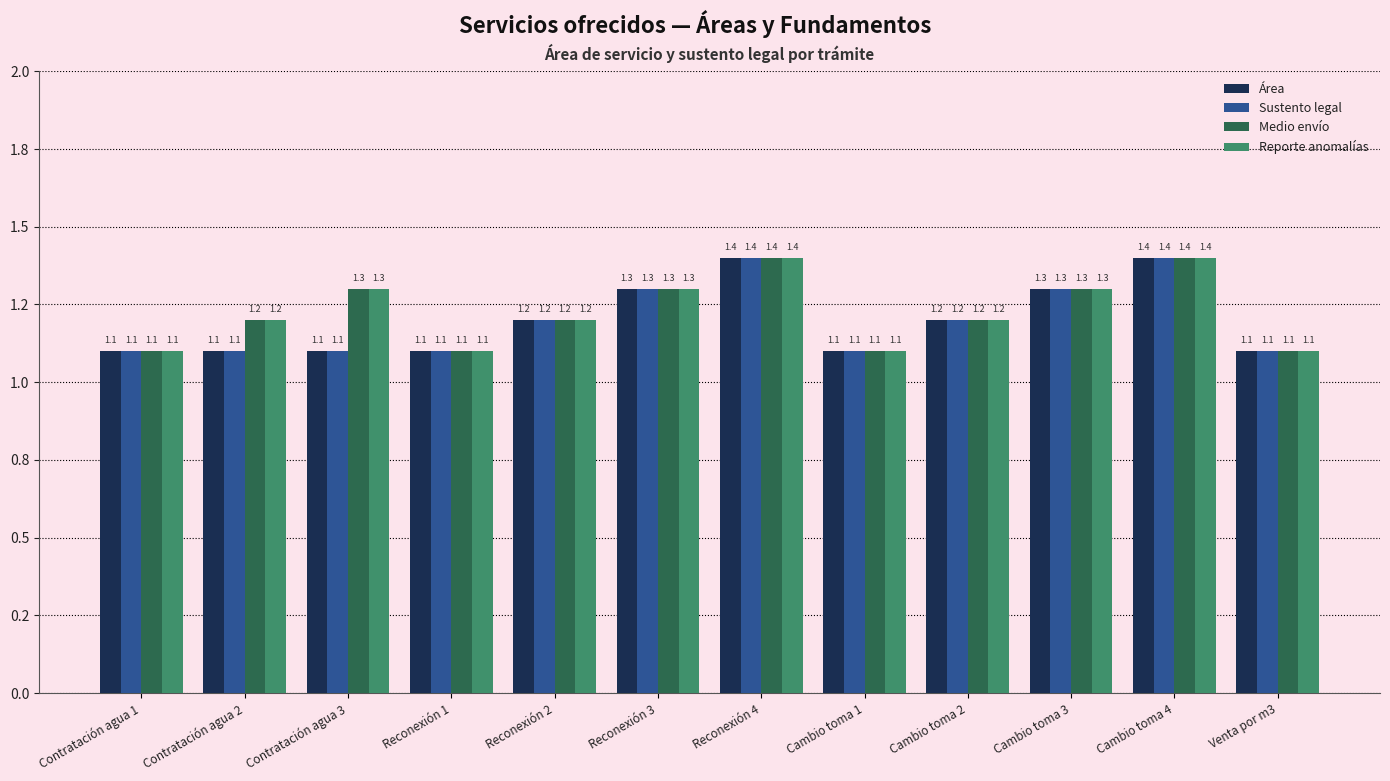

What are all the series names shown in the legend?

Área, Sustento legal, Medio envío, Reporte anomalías